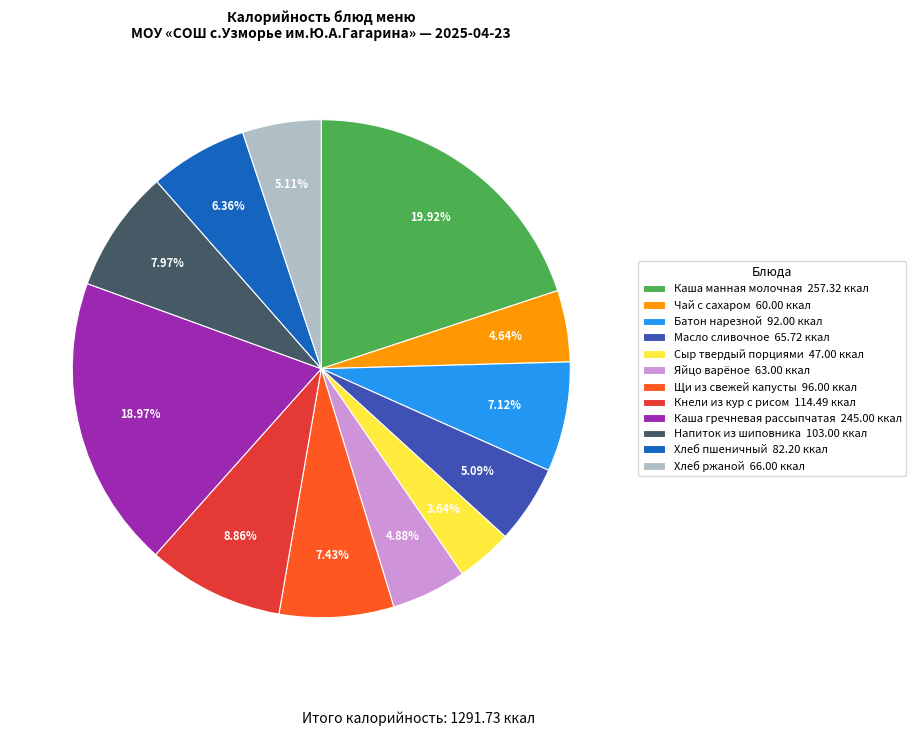

What is the smallest slice in the pie chart?

Сыр твердый порциями